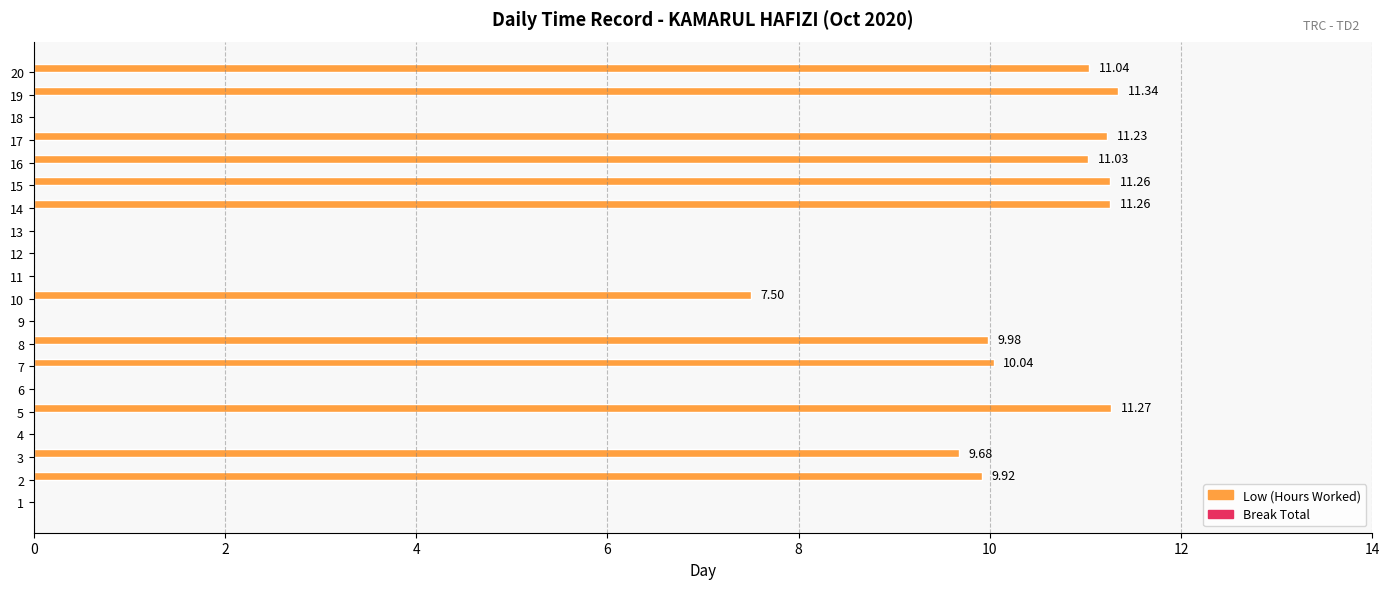

Between 17 and 10, which is larger?

17